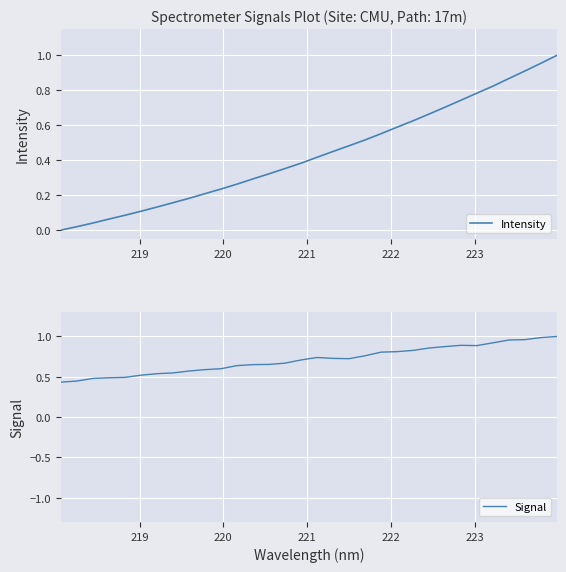

Reading right to left, what are all the values shown in this chart?

Intensity: 1.0	1.0	0.9	0.9	0.8	0.8	0.7	0.7	0.7	0.6	0.6	0.6	0.5	0.5	0.5	0.4	0.4	0.4	0.3	0.3	0.3	0.2	0.2	0.2	0.2	0.1	0.1	0.1	0.1	0.0	0.0	0.0
Signal: 1.0	1.0	1.0	1.0	0.9	0.9	0.9	0.9	0.9	0.8	0.8	0.8	0.8	0.7	0.7	0.7	0.7	0.7	0.7	0.7	0.6	0.6	0.6	0.6	0.5	0.5	0.5	0.5	0.5	0.5	0.4	0.4